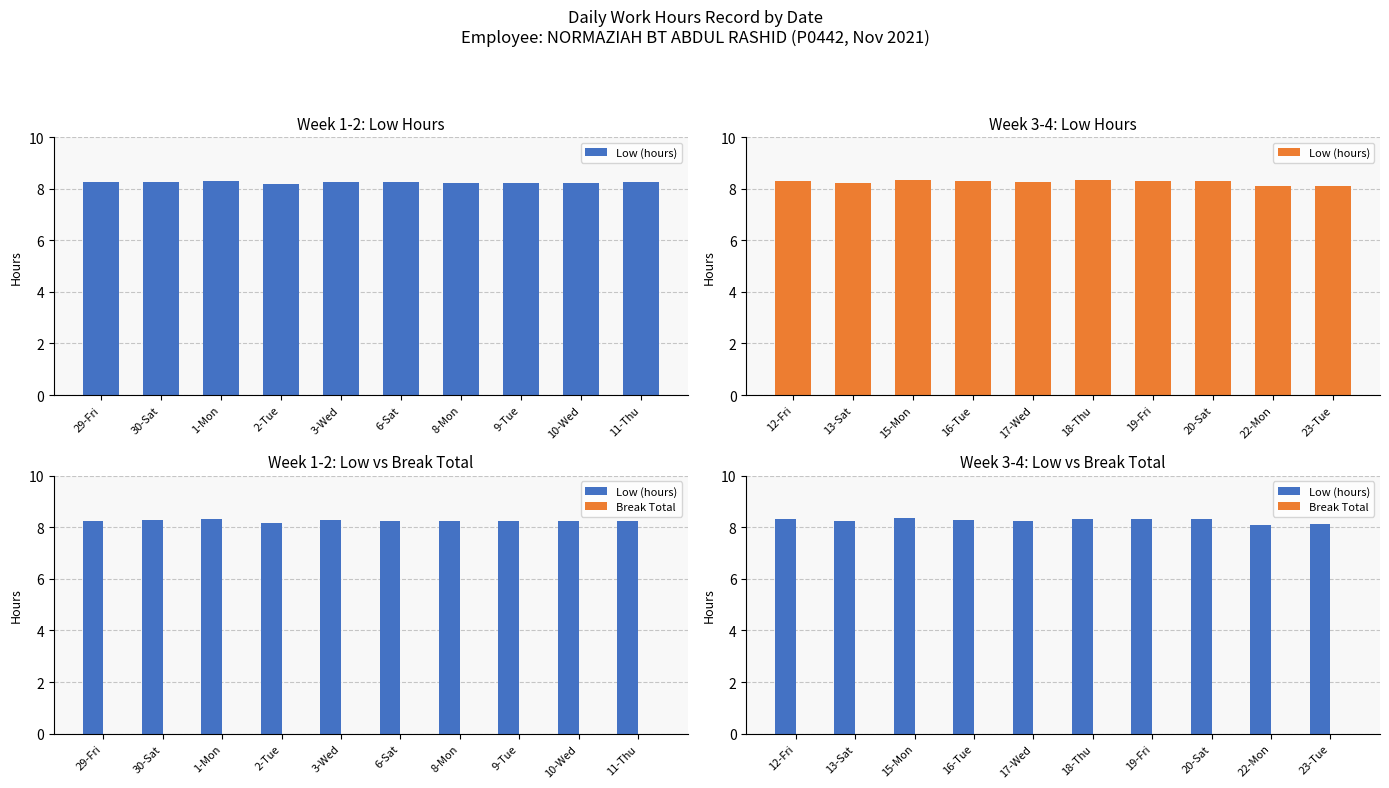

At 12-Fri, list the series in order from largest to smallest.

Low (hours), Break Total